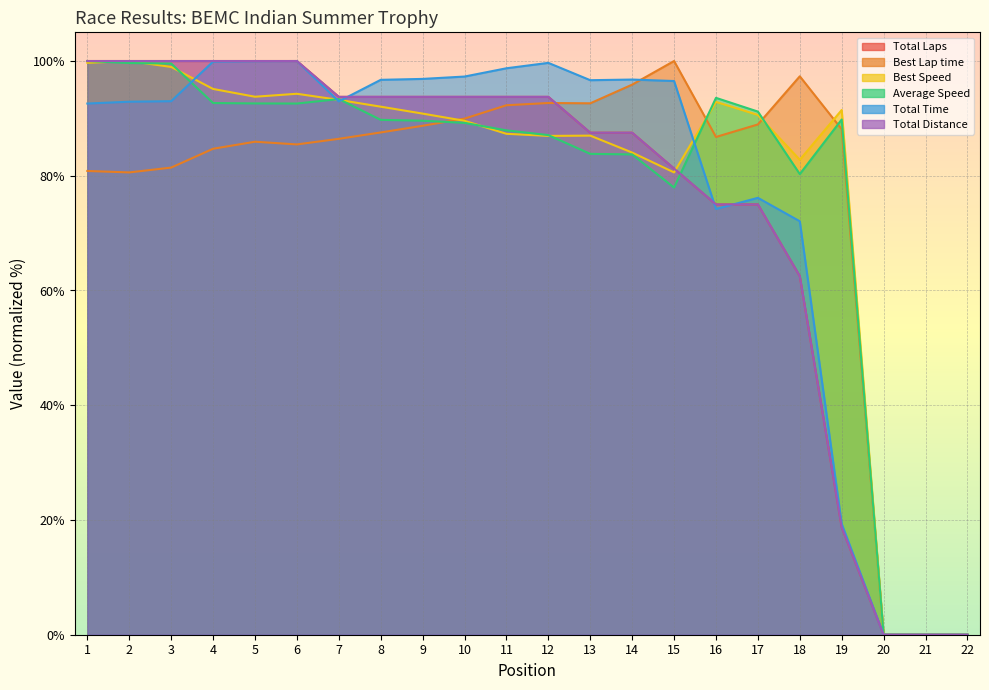

Between 5 and 22, which series saw the biggest shift?

Total Laps